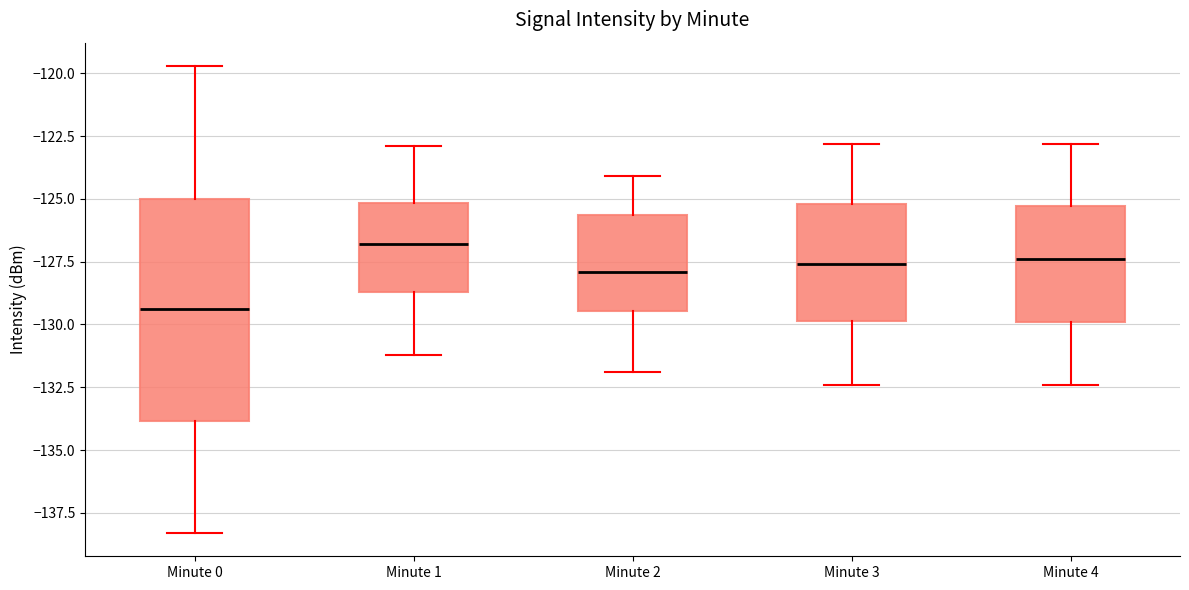

Reading left to right, read every box against the y-axis: the position of its median line, the range the box covers, and the ends of its whiskers. The values are not printed on the chart, so give them approximately, as read against the axis.

Minute 0: median -129.5, box -134.0 to -125.0, whiskers -138.5 to -119.5
Minute 1: median -127.0, box -128.5 to -125.0, whiskers -131.0 to -123.0
Minute 2: median -128.0, box -129.5 to -125.5, whiskers -132.0 to -124.0
Minute 3: median -127.5, box -130.0 to -125.0, whiskers -132.5 to -123.0
Minute 4: median -127.5, box -130.0 to -125.5, whiskers -132.5 to -123.0